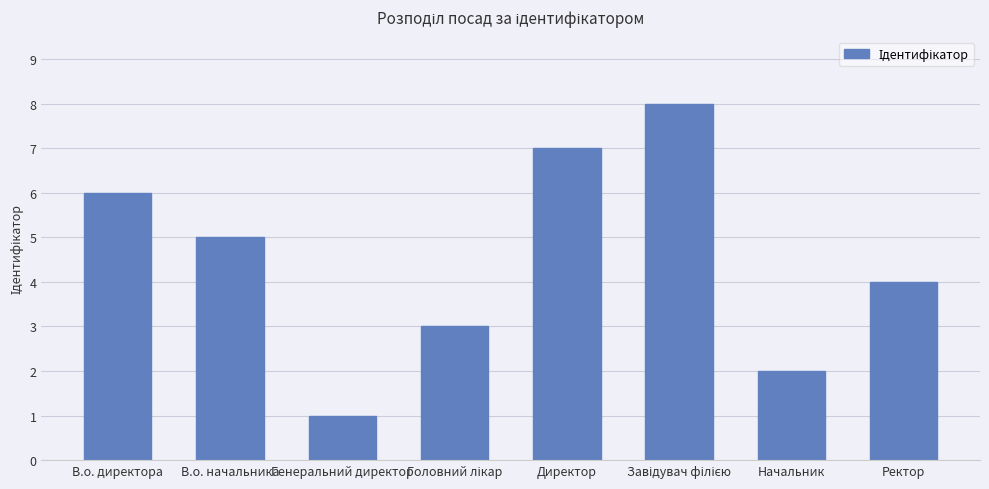

At which label does the data first exceed 5?

В.о. директора